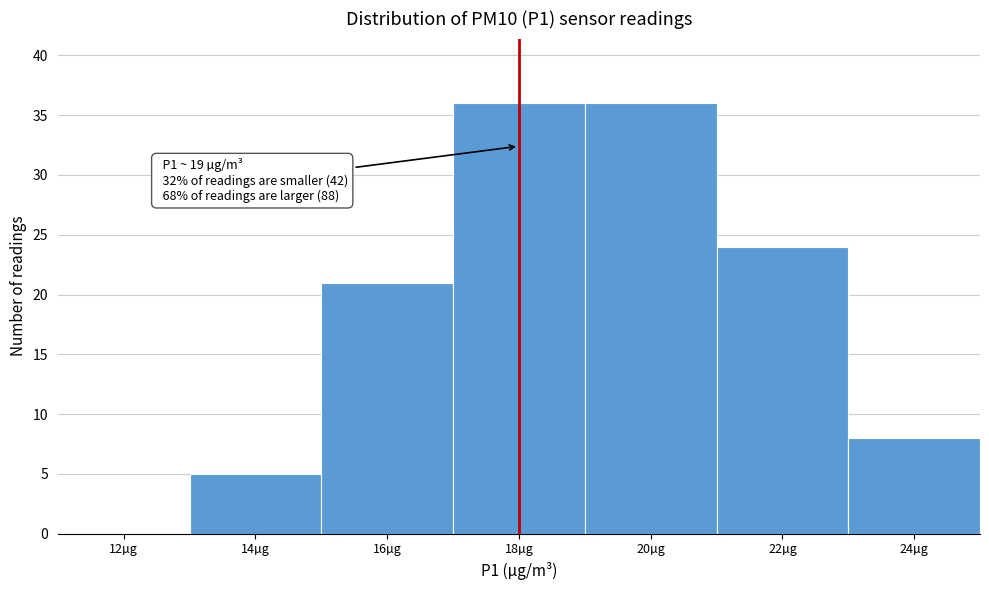

Reading left to right, extract all data points from this chart.

12µg=0	14µg=5	16µg=21	18µg=36	20µg=36	22µg=24	24µg=8